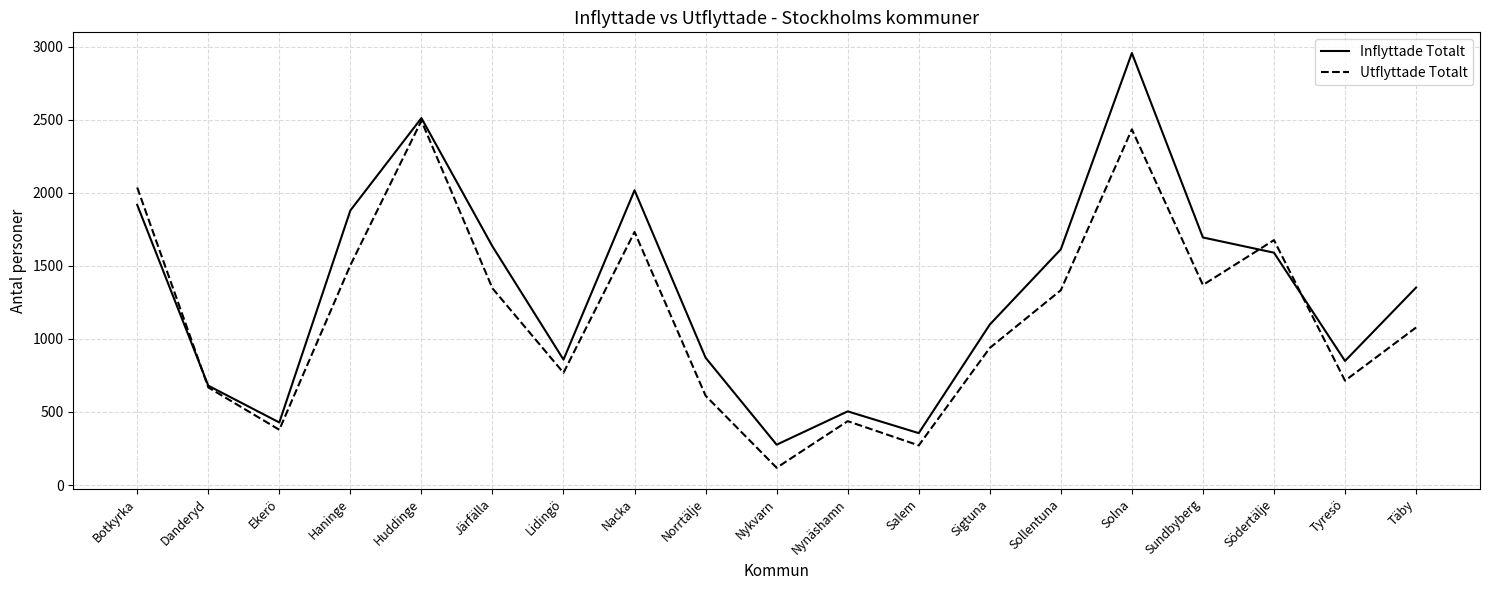

Which series ends up on top after the final intersection of Utflyttade Totalt and Inflyttade Totalt?

Inflyttade Totalt